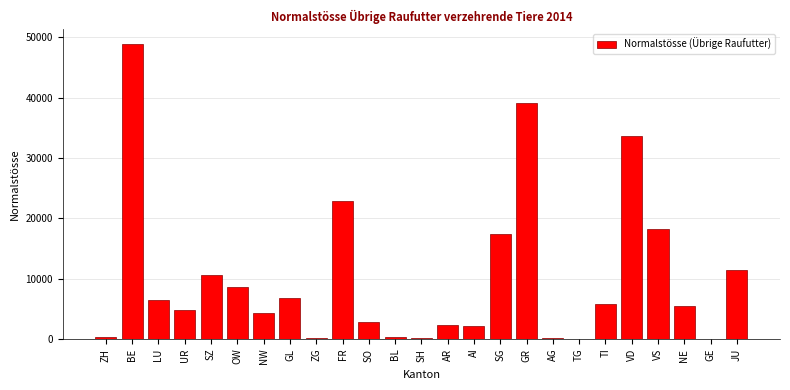

The value at VS is 18152.3. True or false?

True